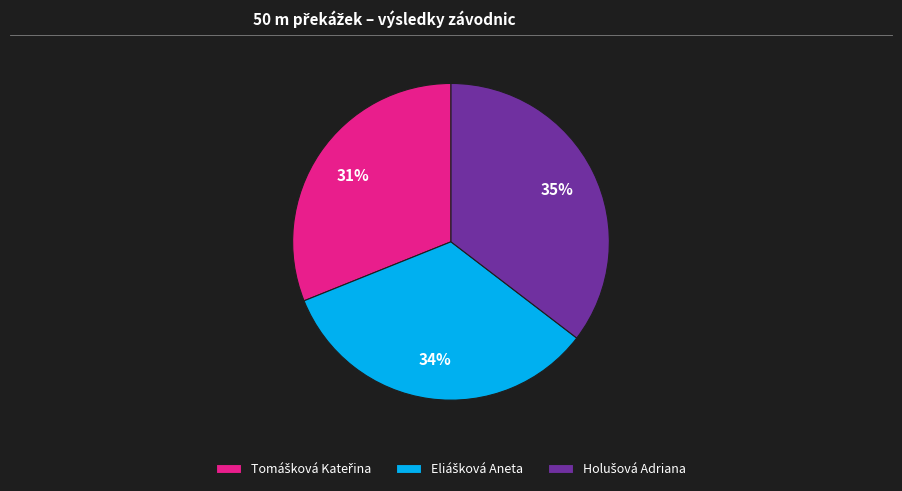

To the nearest percent, what is the difference between the largest and smallest slice percentages?

4%